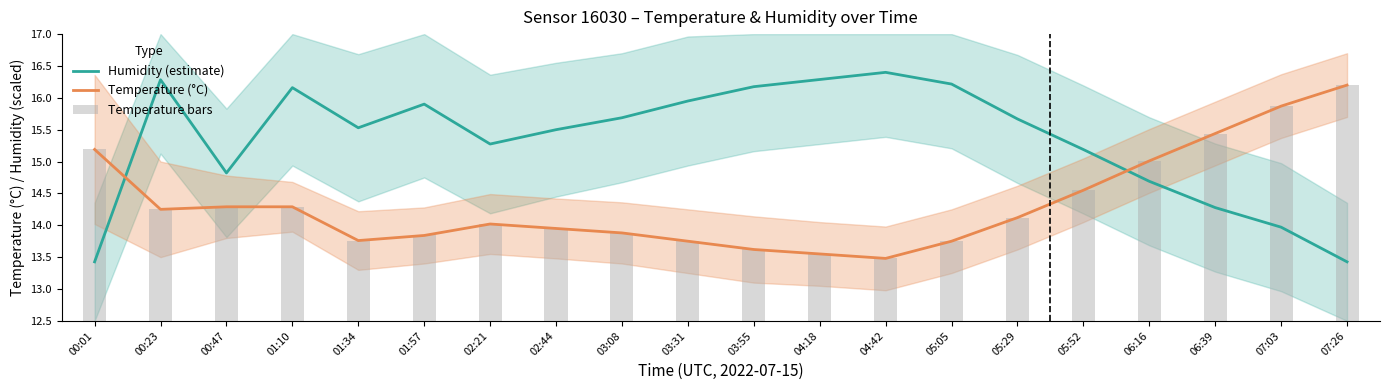

What is the sum of all Temperature bars values?

286.8